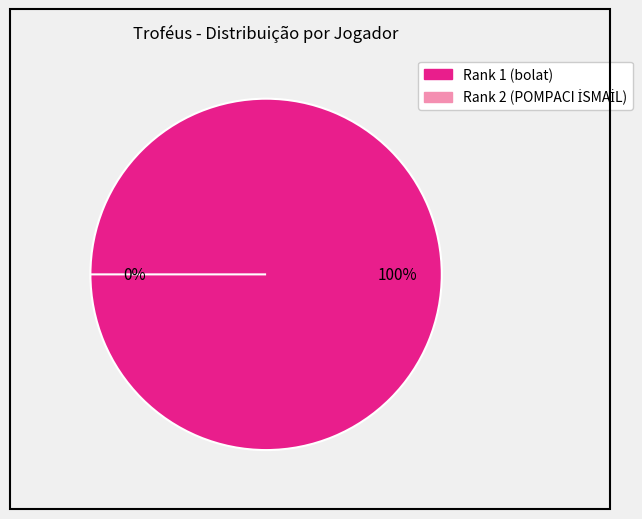

Is the sum of Rank 2 (POMPACI İSMAİL) and Rank 1 (bolat) greater than half?

Yes